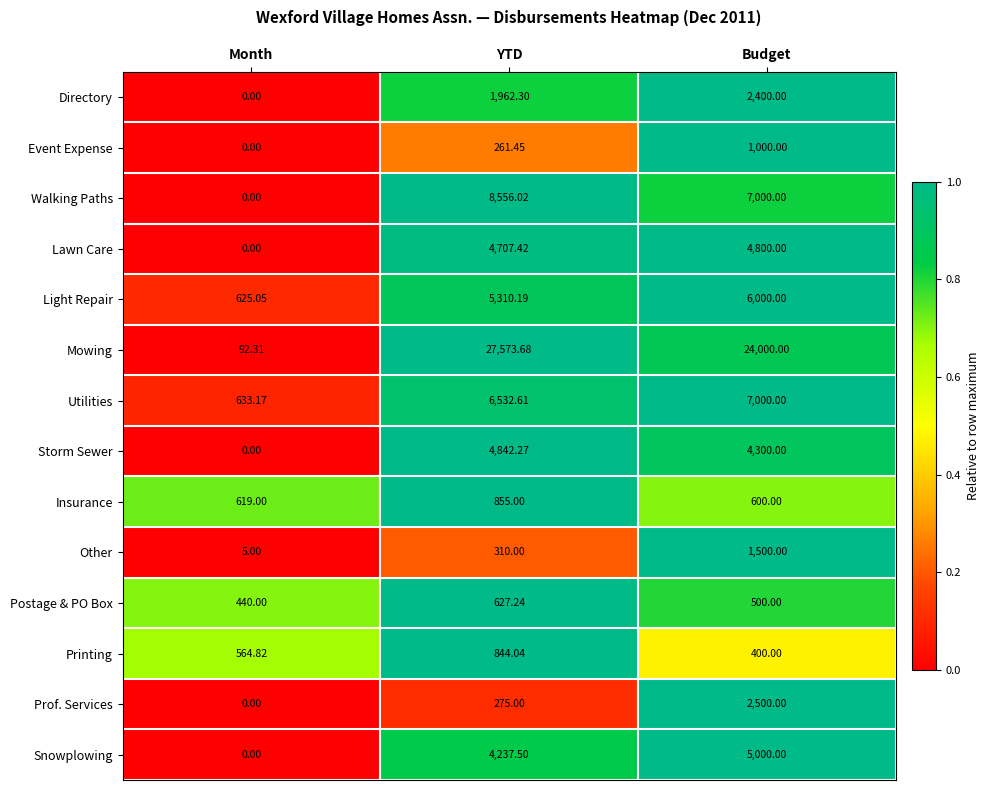

At which category does the chart reach its minimum across all series?

Month